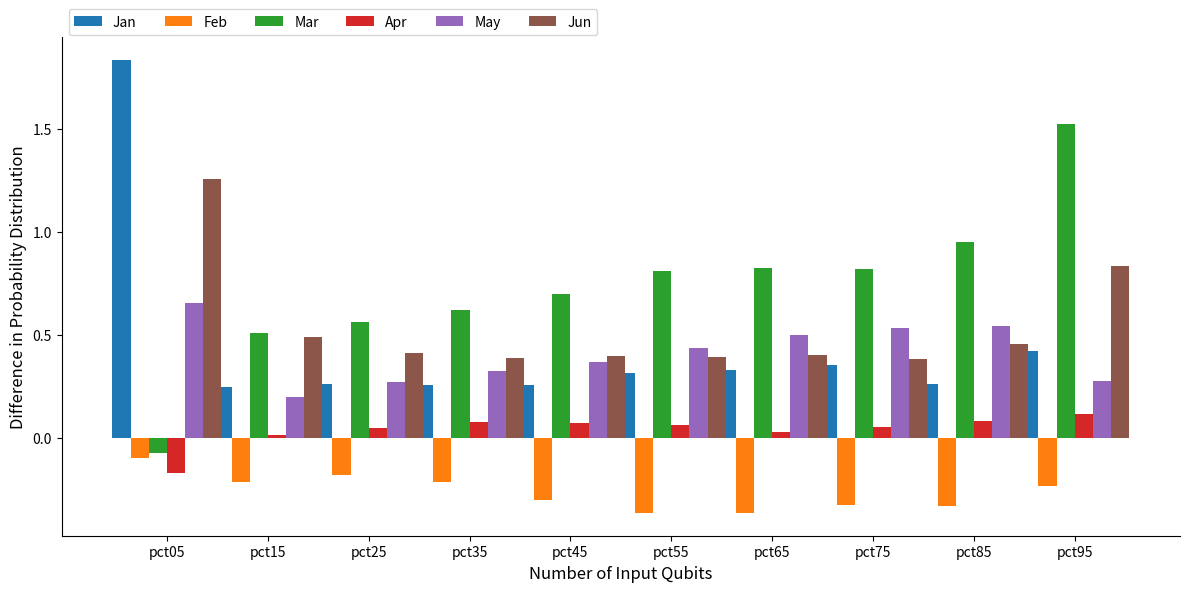

At which category is the sum across all series the highest?

pct05